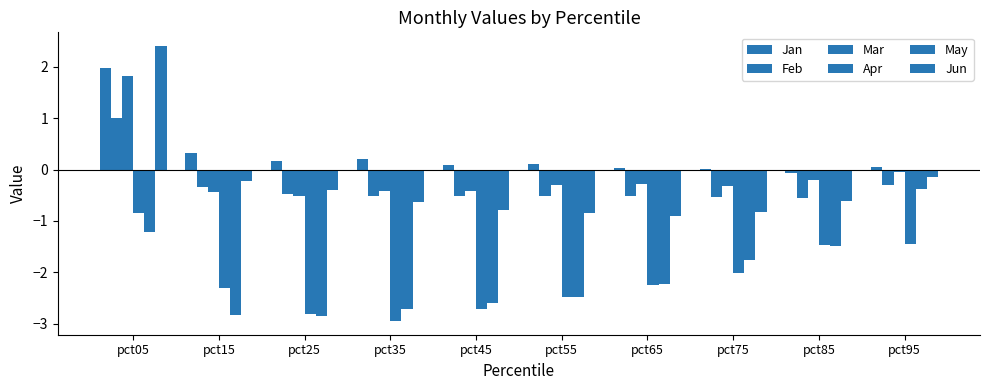

Is it true that May equals -1.8 at pct75?

True